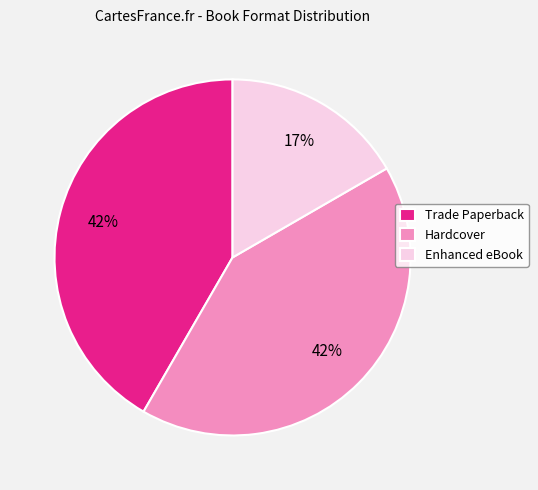

Is the sum of Trade Paperback and Hardcover greater than half?

Yes